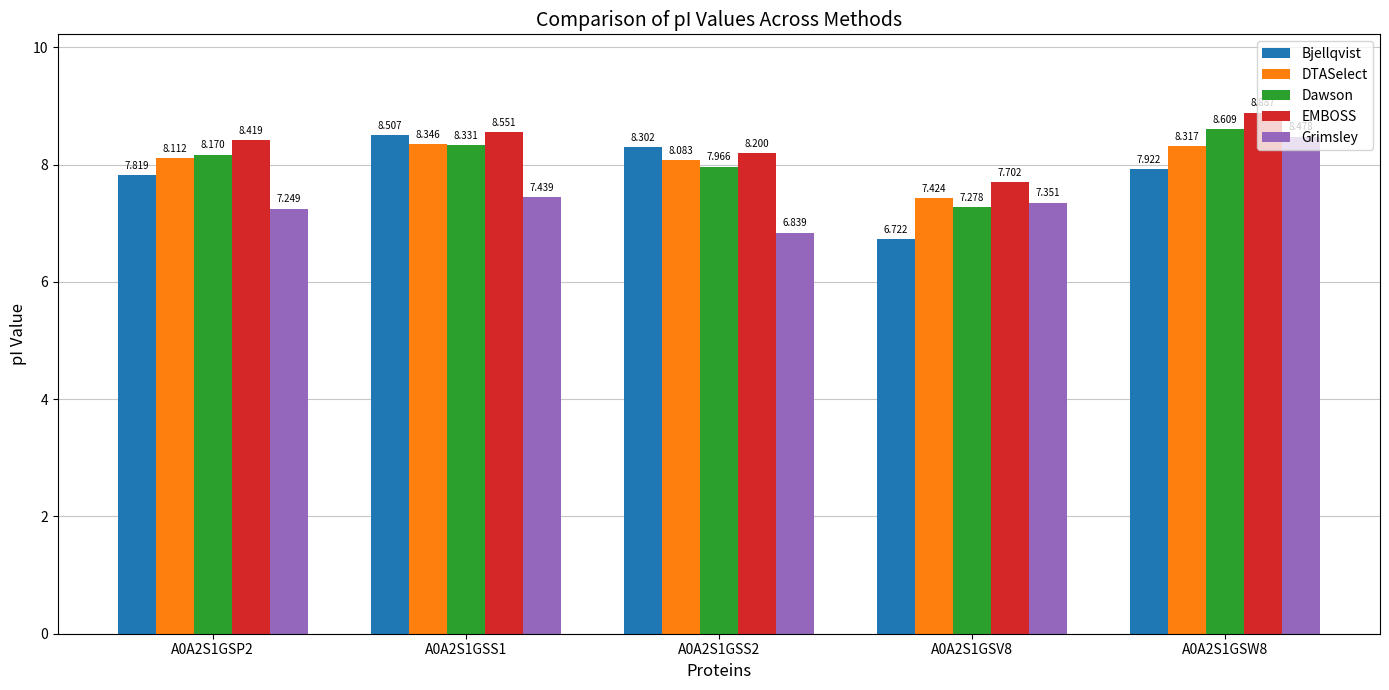

Count the number of categories in the chart.

5